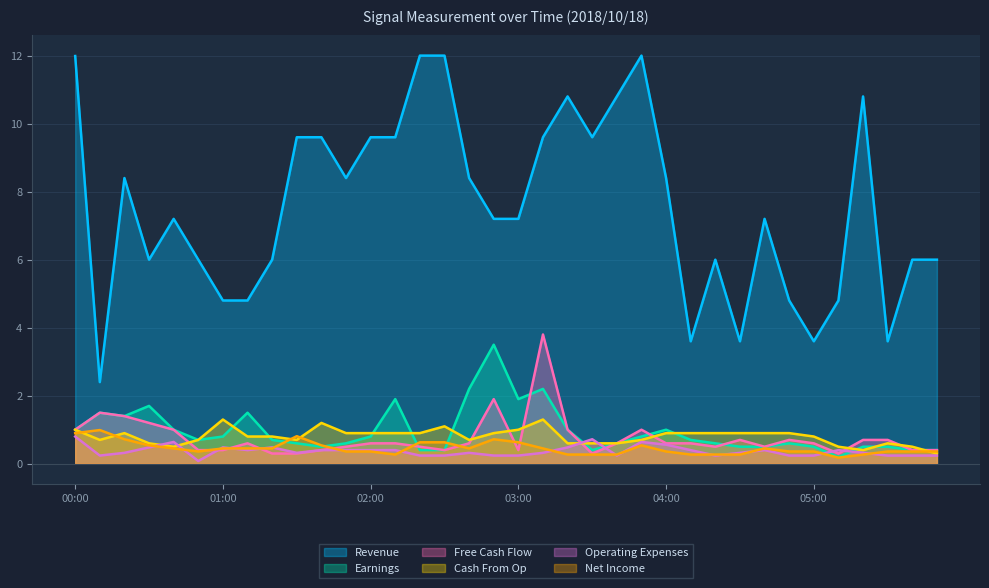

True or false: 11.205 has a value of 1.4 at 00:10.

False